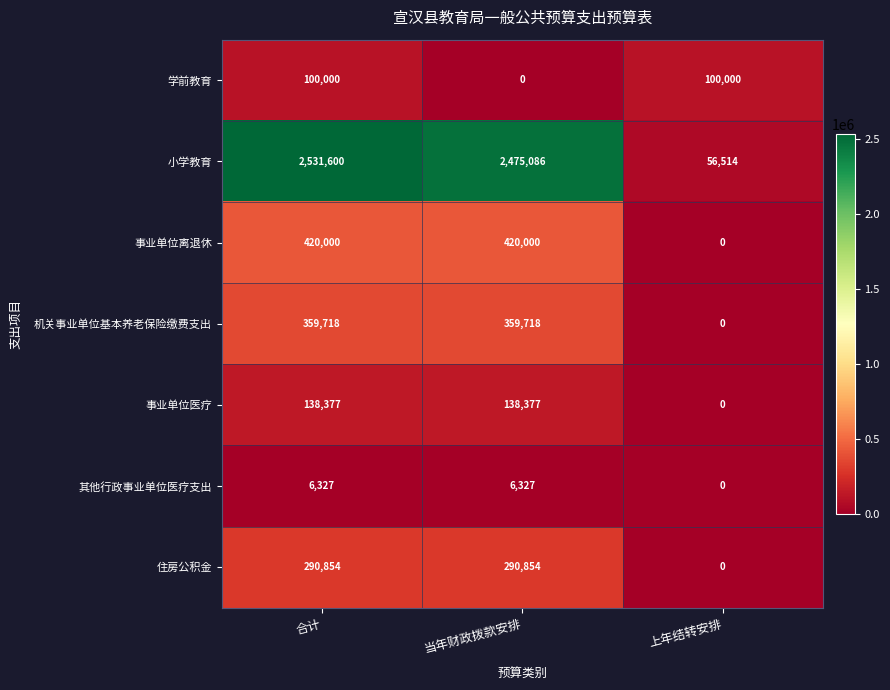

What is the spread (max minus min) of values at 上年结转安排?

100000